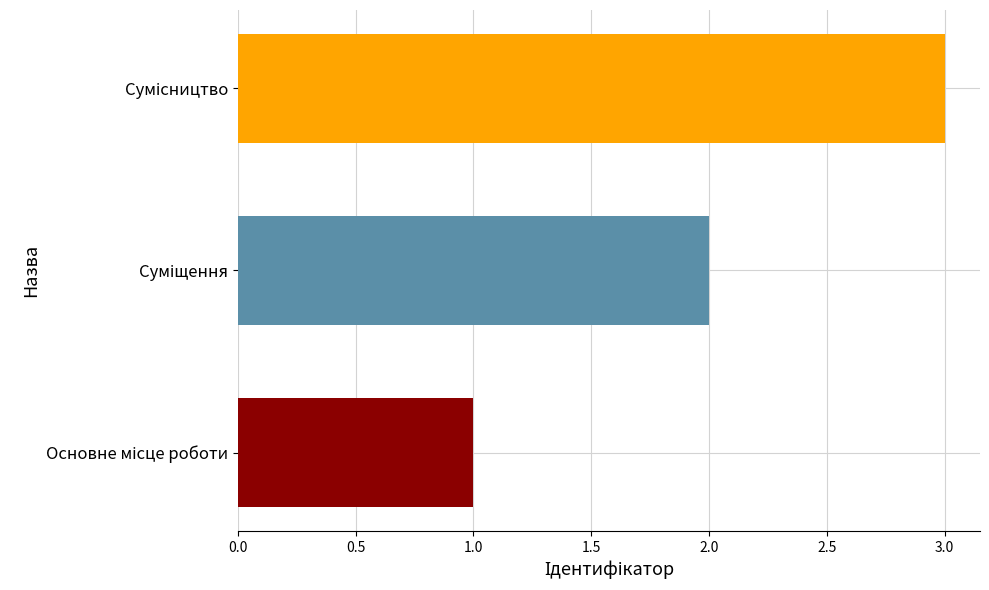

What is the sum of all values?

6